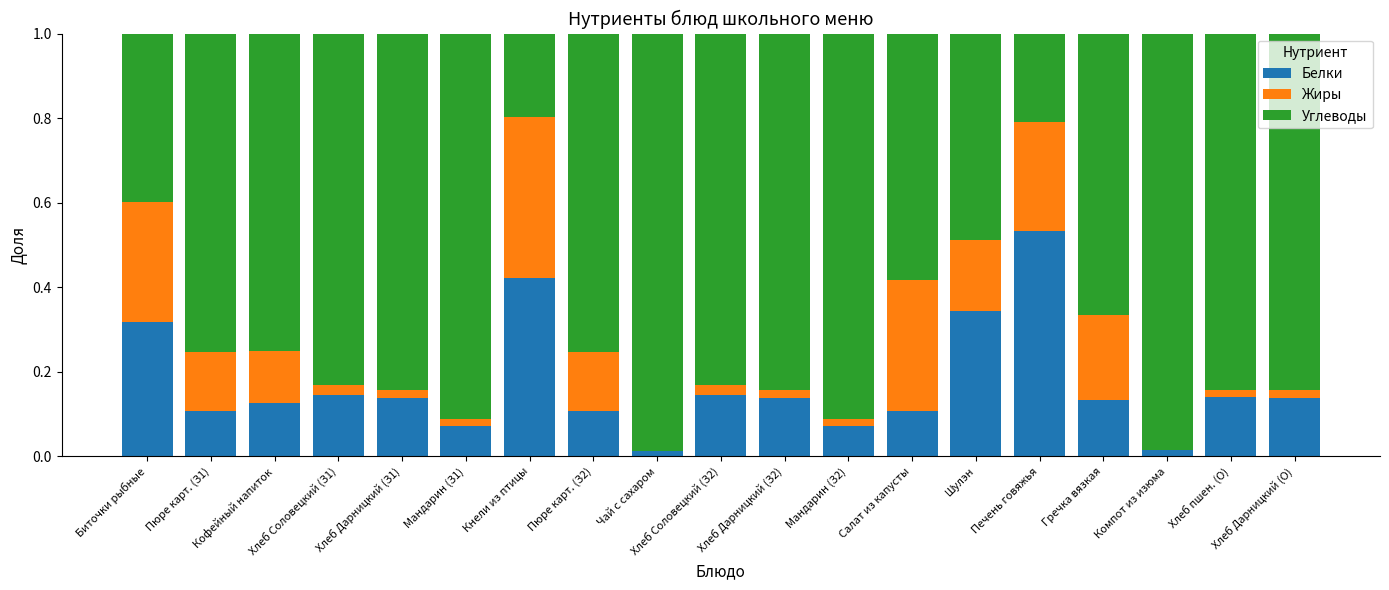

Which category has the highest value in the Белки series?

Печень говяжья